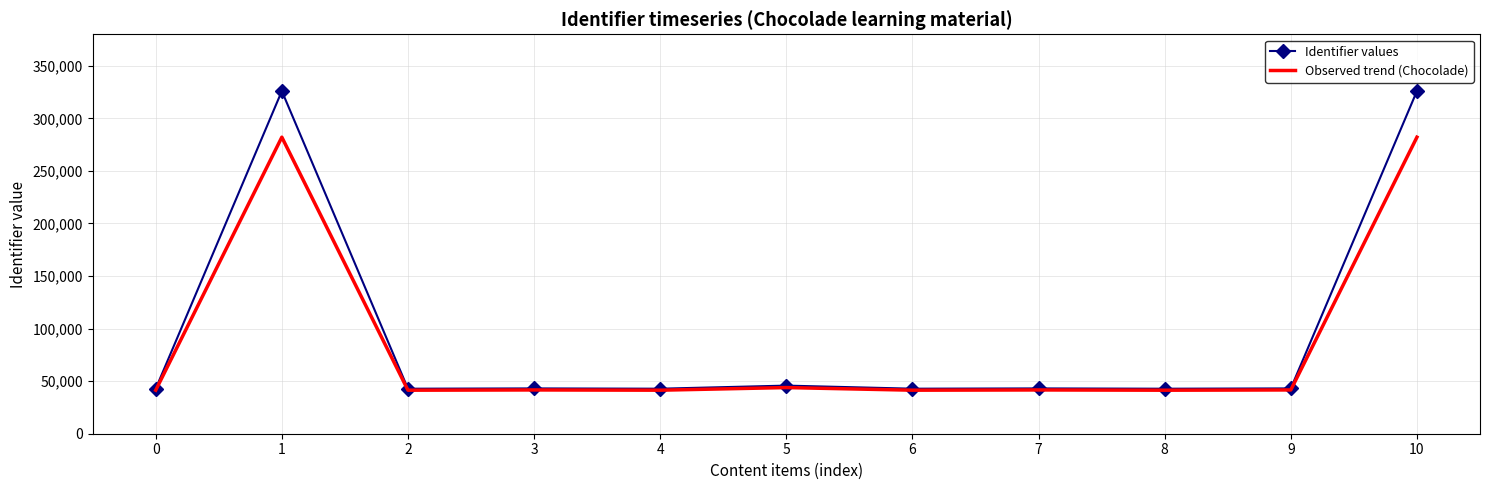

Rank the series at 10 from highest to lowest value.

Identifier values, Observed trend (Chocolade)